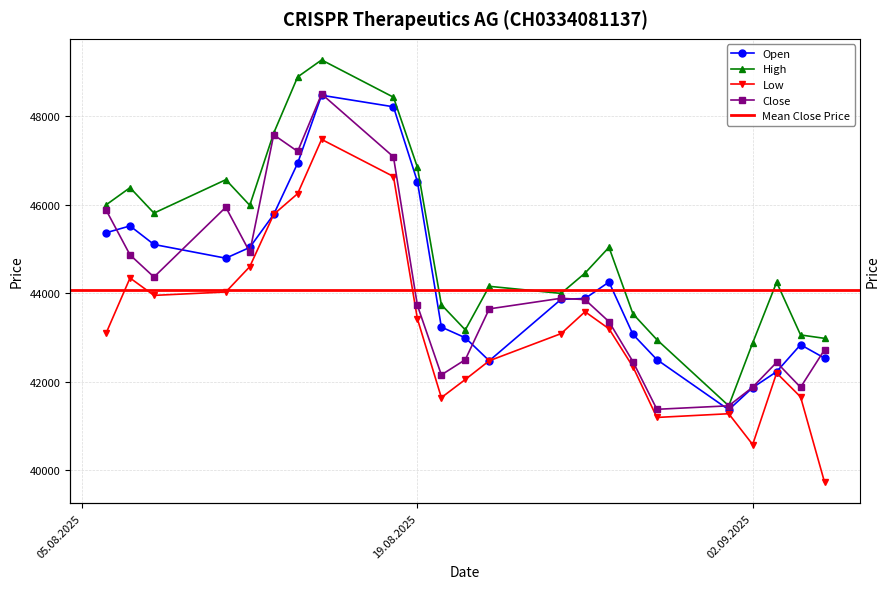

Where is the first local minimum for Close?

08.08.2025